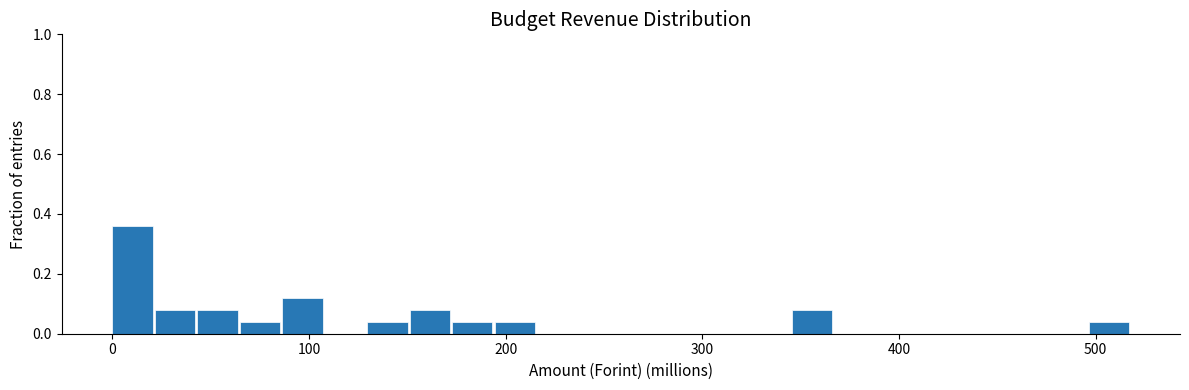

Read against the x-axis, roughly where is the centre of the tallest bar?

10